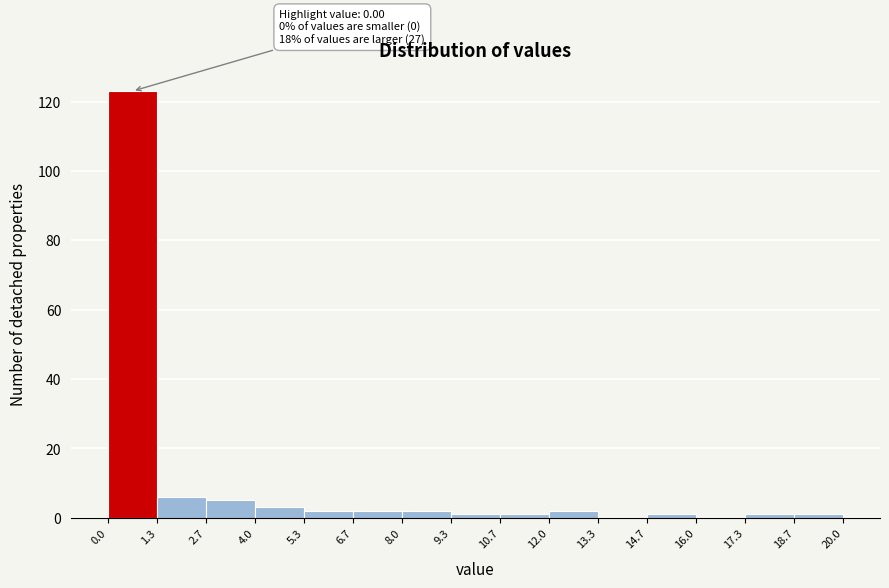

Which range on the x-axis has the tallest bar?

0.0 to 1.3